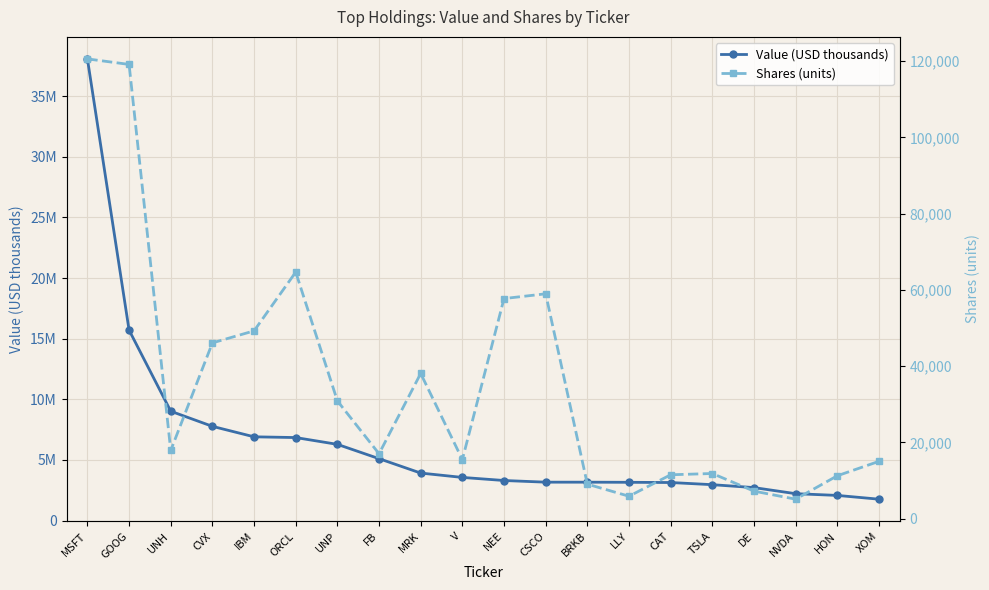

At which label does Shares (units) reach its minimum?

NVDA